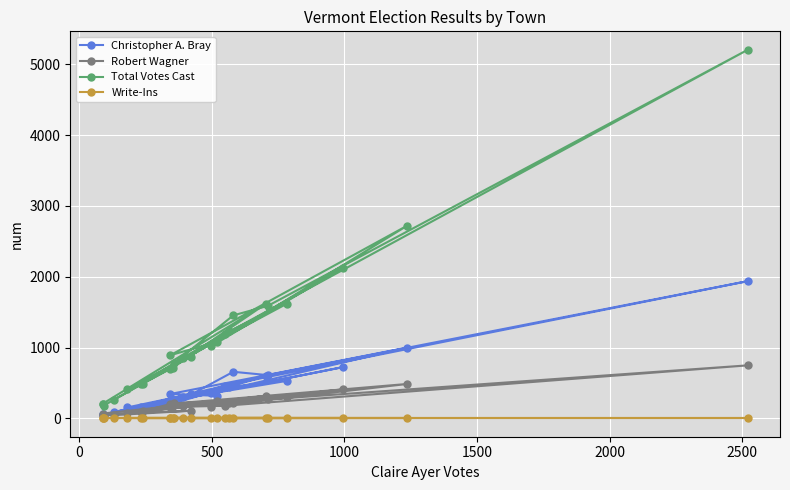

What is the highest value of the Christopher A. Bray series?

1938